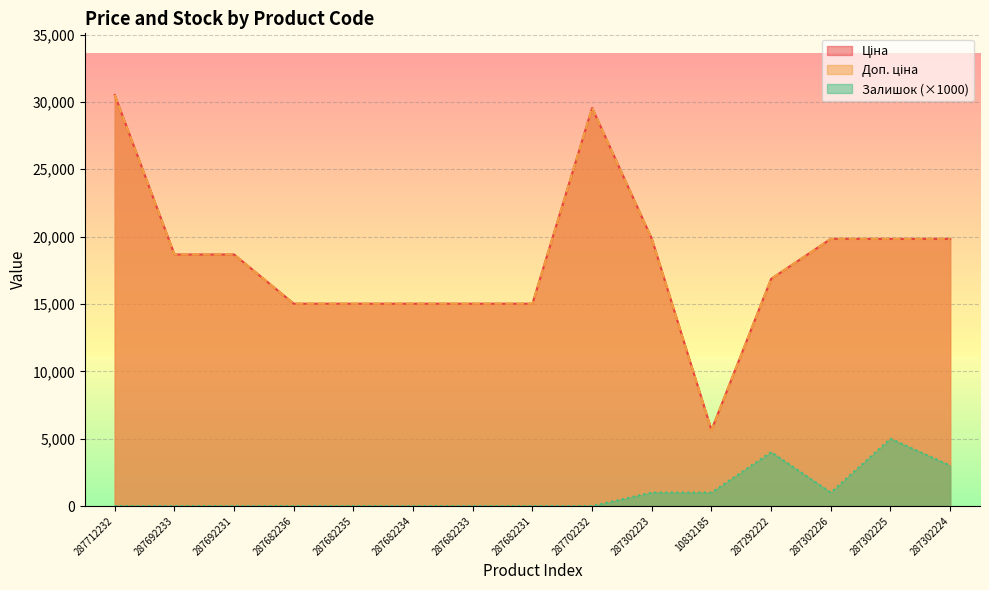

True or false: Ціна has more than 1 points higher than both neighbors.

False